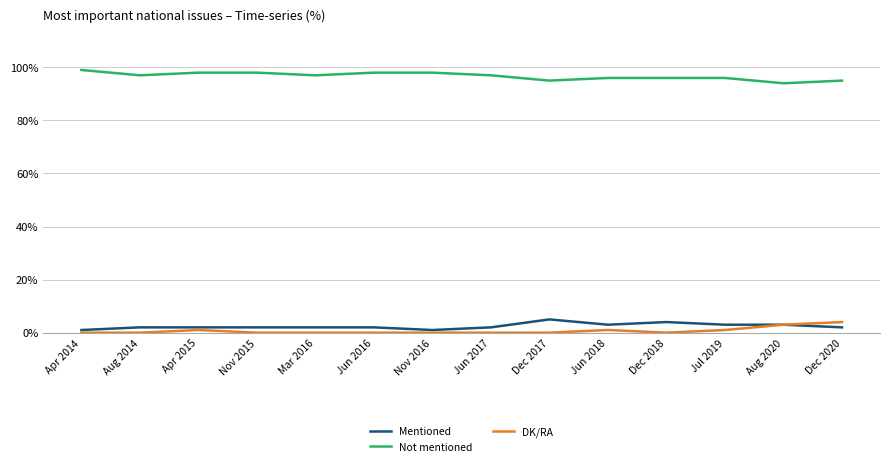

What is the difference between the highest and lowest values at Dec 2018?

96